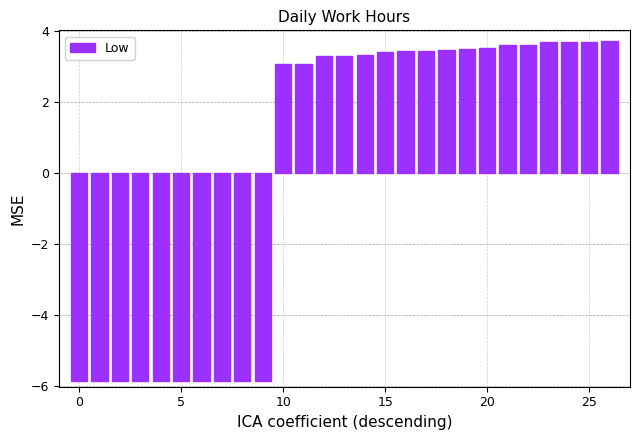

What is the greatest value displayed?

3.7